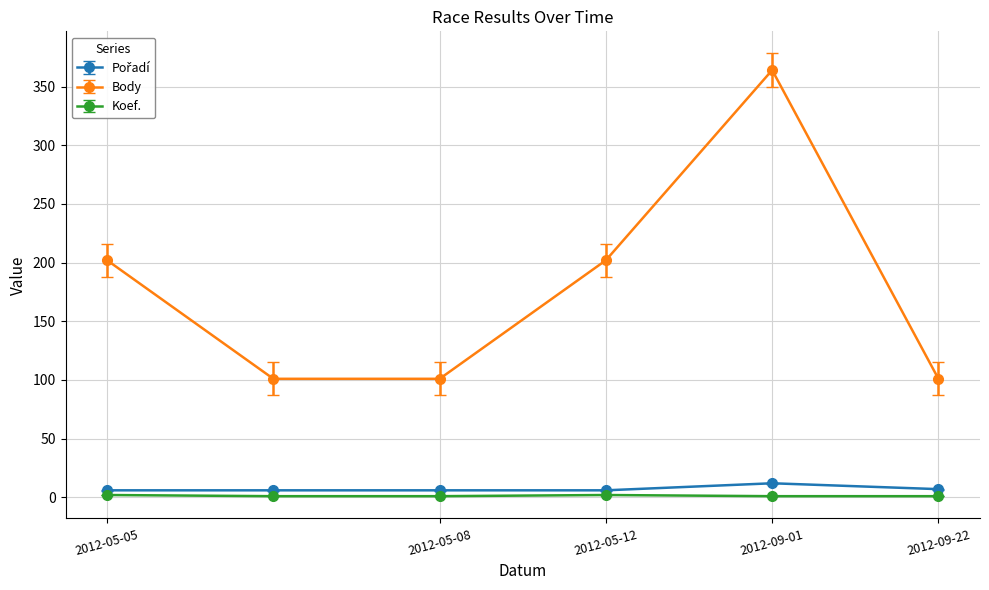

Which series has the widest spread of values?

Body